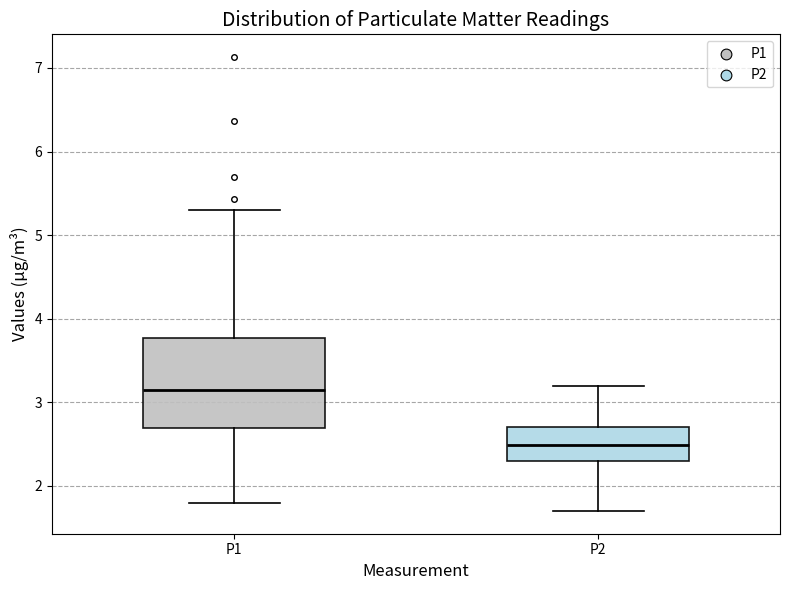

Reading left to right, transcribe this box plot: for each box, give where its median line is, the range the box spans, and where its two whiskers end, as read against the y-axis. The values are not printed on the chart, so give them approximately, as read against the axis.

P1: median 3.2, box 2.7 to 3.8, whiskers 1.8 to 5.3
P2: median 2.5, box 2.3 to 2.7, whiskers 1.7 to 3.2